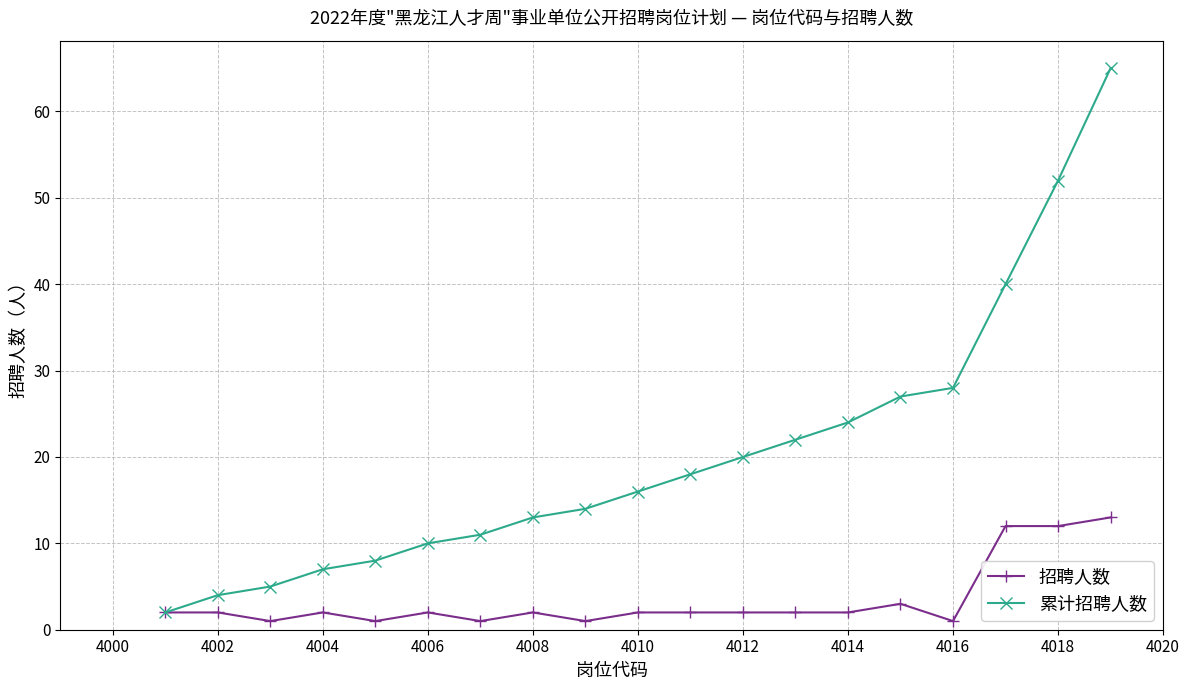

Rank the series by their maximum value, from highest to lowest.

累计招聘人数, 招聘人数